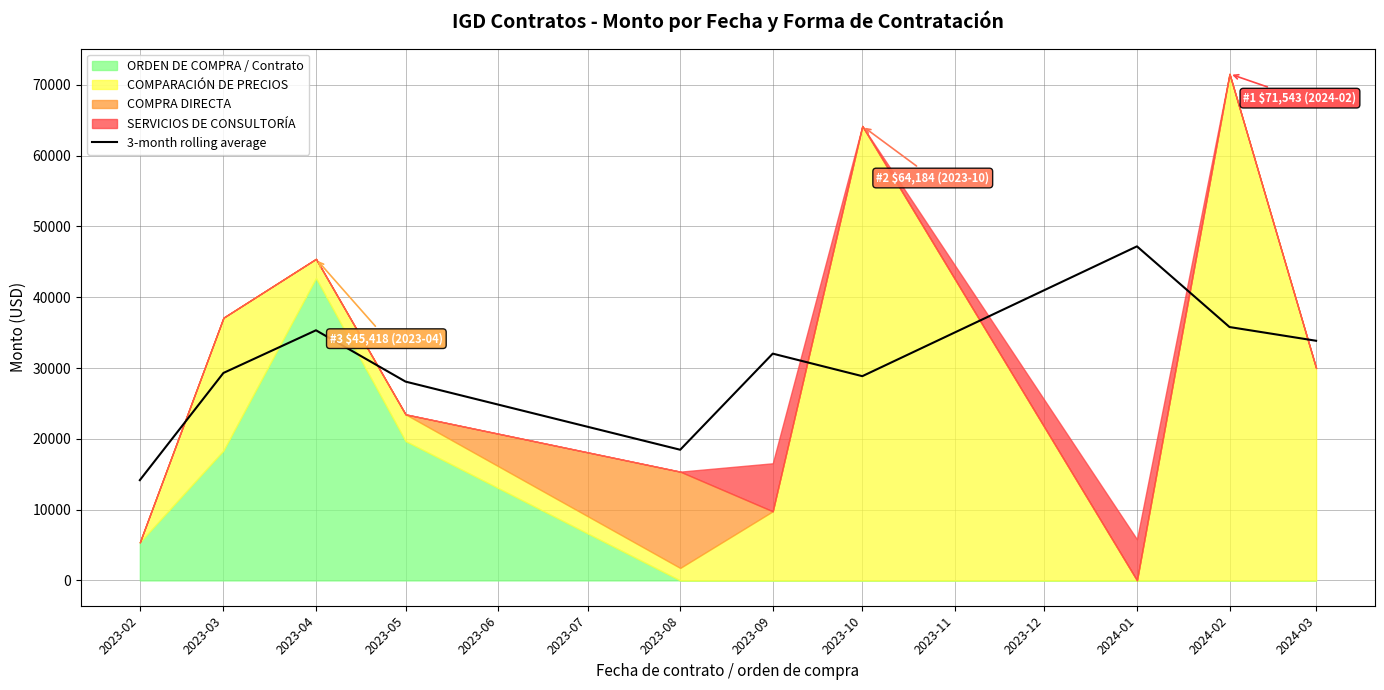

What is the average value?

30301.2